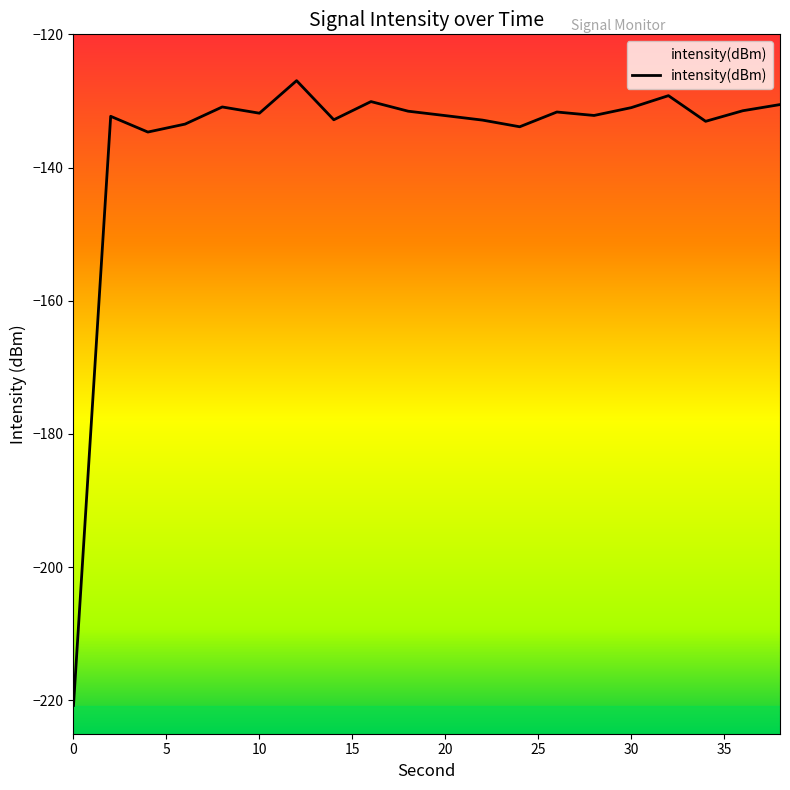

True or false: the data shows -132.8 at 14.

True